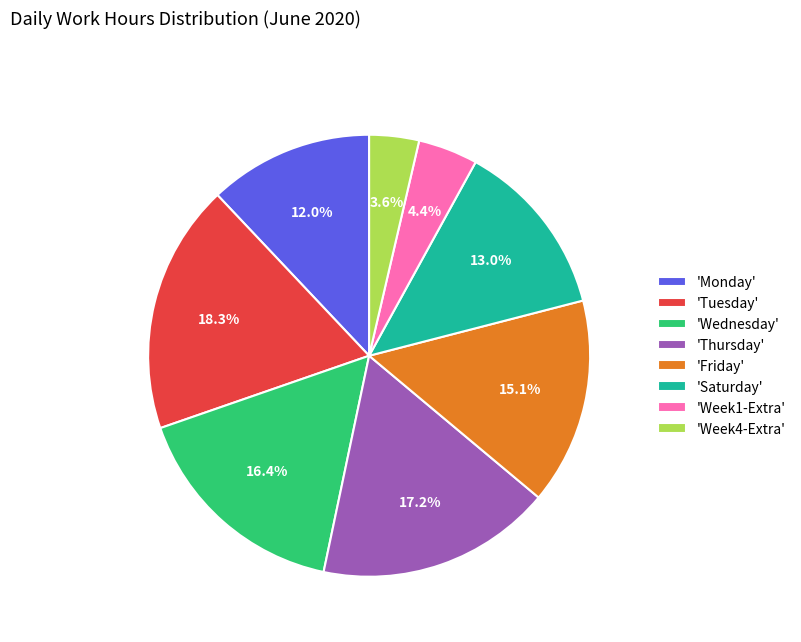

Is 'Week1-Extra' the majority of the pie?

No